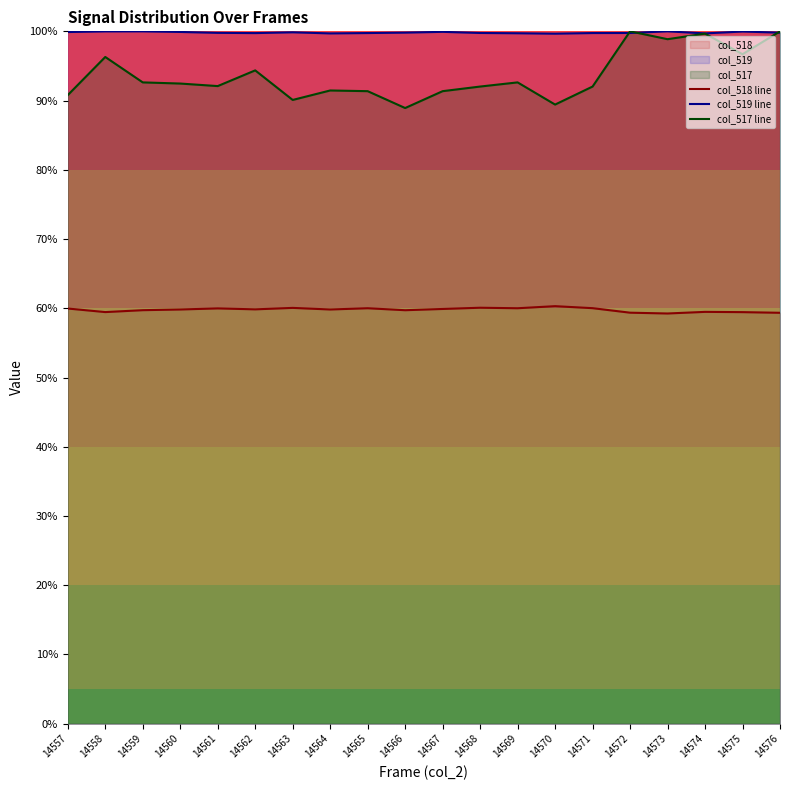

At 14558, list the series in order from largest to smallest.

col_519 line, col_517 line, col_518 line